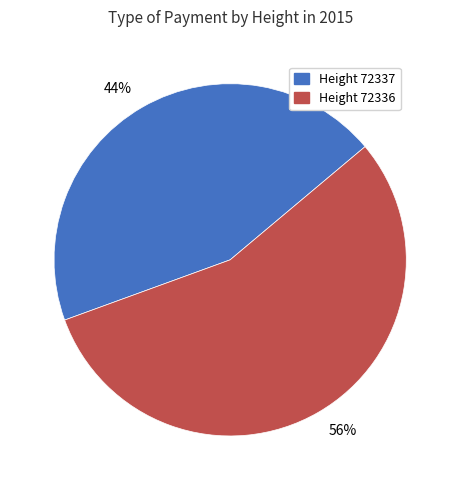

Combined, do Height 72336 and Height 72337 account for over 50%?

Yes